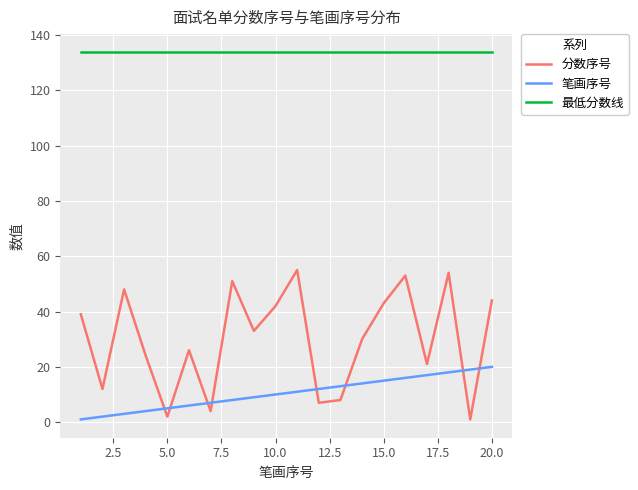

Which series has the largest total across all categories?

最低分数线